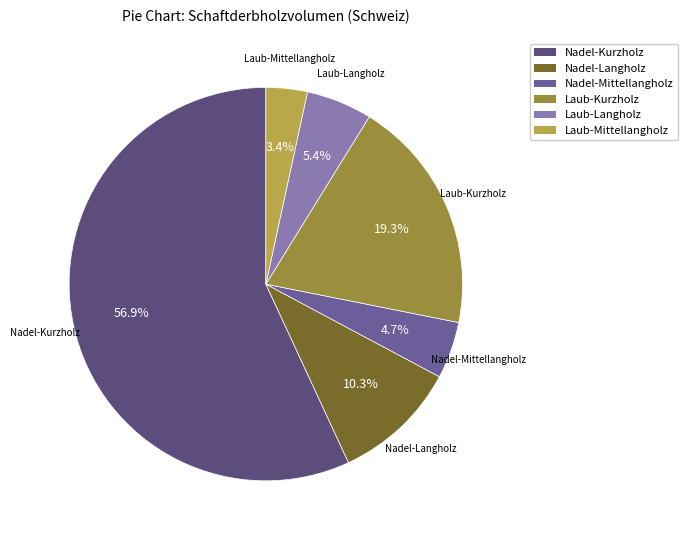

The Nadel-Kurzholz slice represents 57% of the pie. True or false?

True